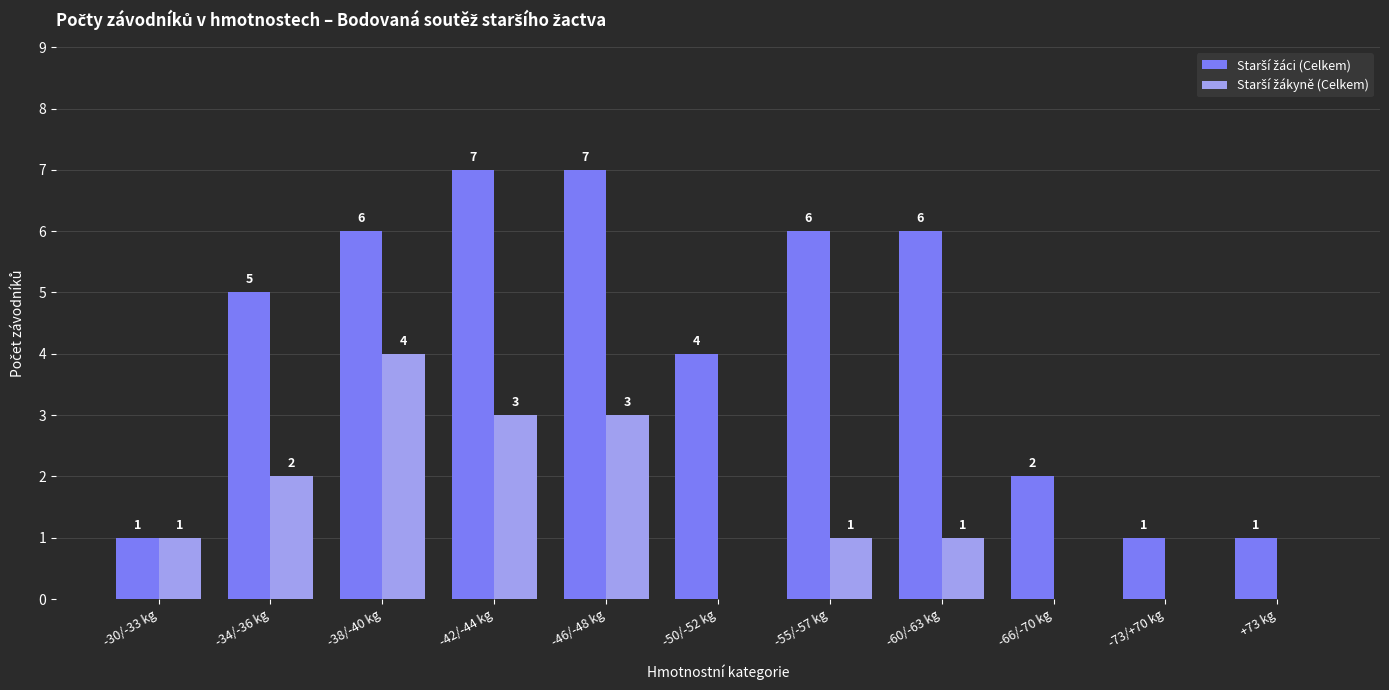

What is the maximum value shown in the chart?

7